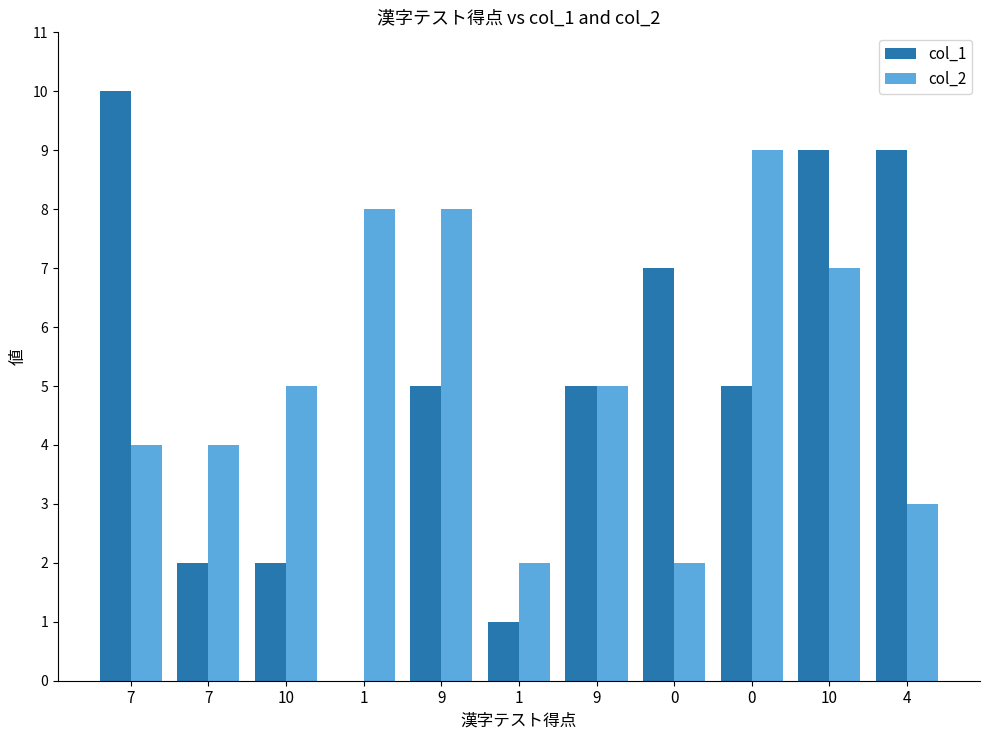

Is the value of col_2 at 0 greater than the value of col_1 at 10?

No